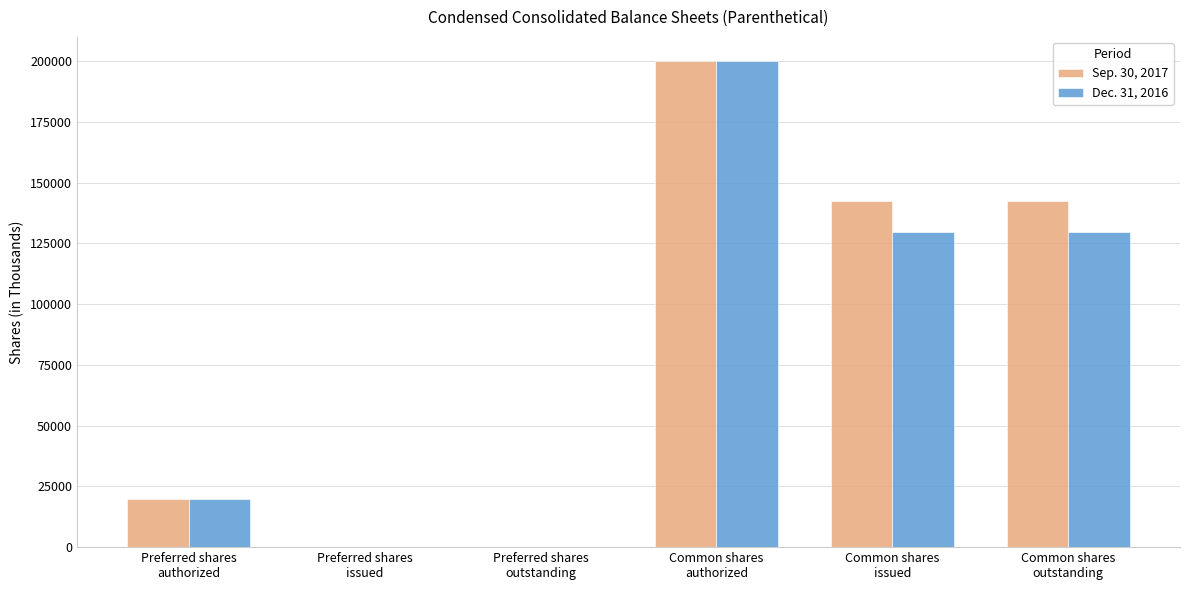

What is the maximum value shown in the chart?

200000